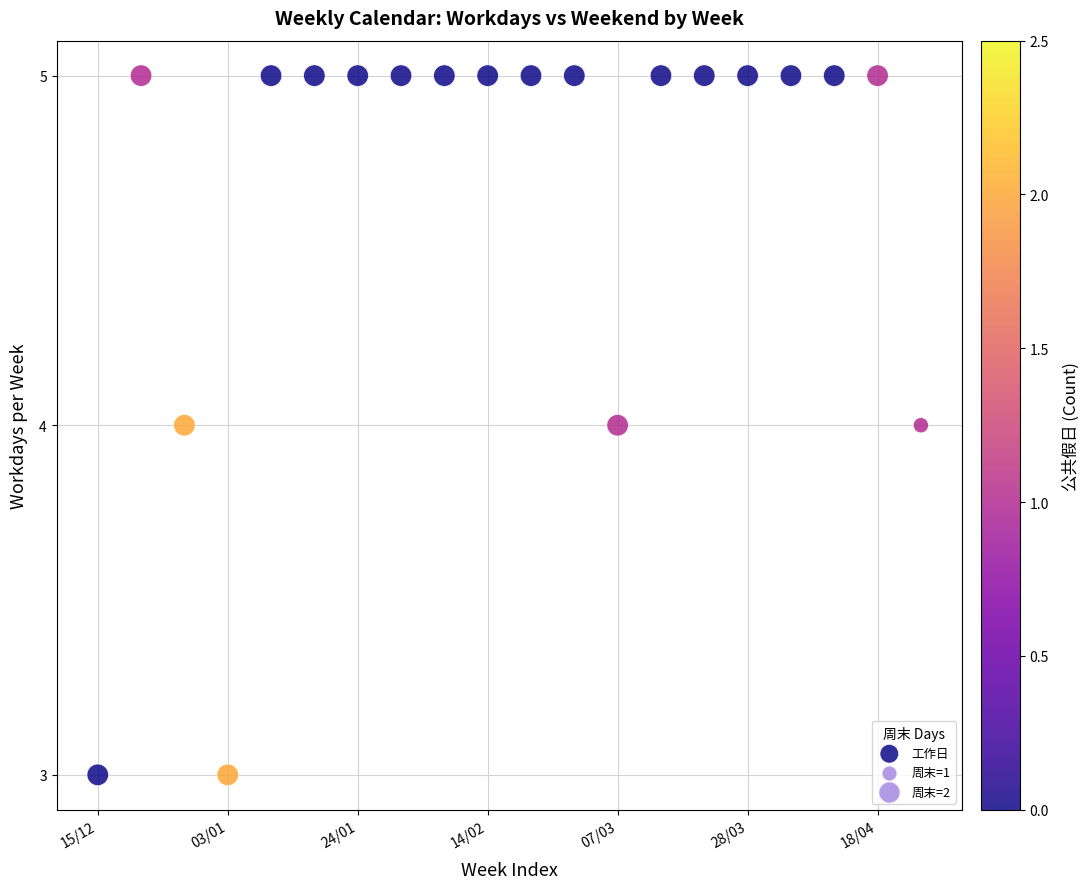

What is the range of X values (max minus min)?

19